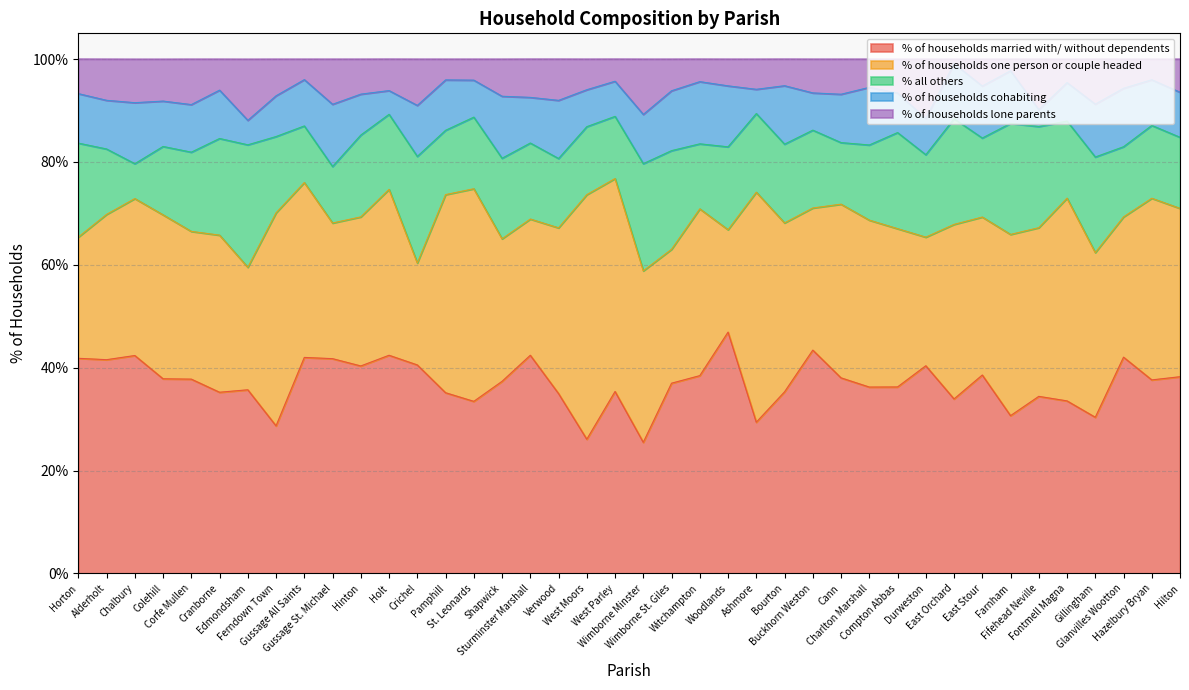

Is it true that % of households lone parents equals 5.9 at Fifehead Neville?

False